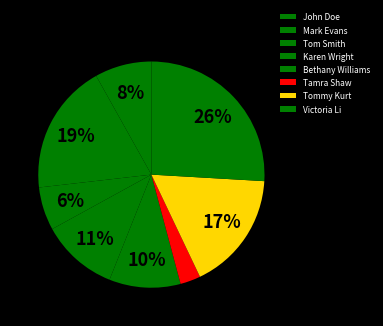

Rank the categories by value from lowest to highest.

Tamra Shaw, Tom Smith, John Doe, Bethany Williams, Karen Wright, Tommy Kurt, Mark Evans, Victoria Li